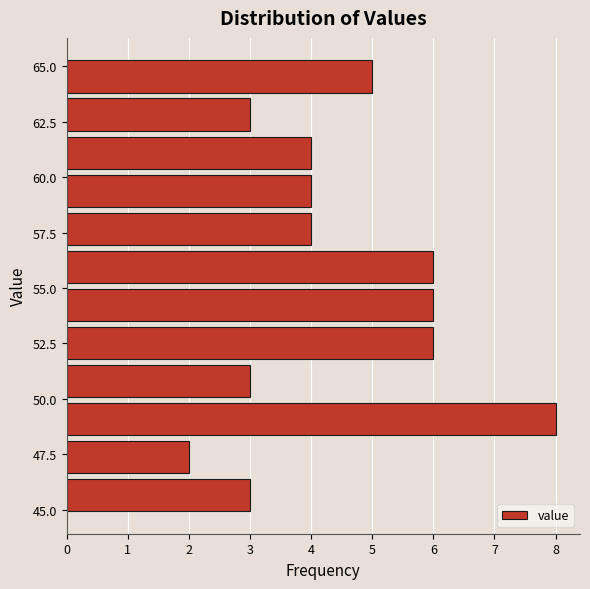

Read against the y-axis, roughly where is the centre of the longest bar?

49.0